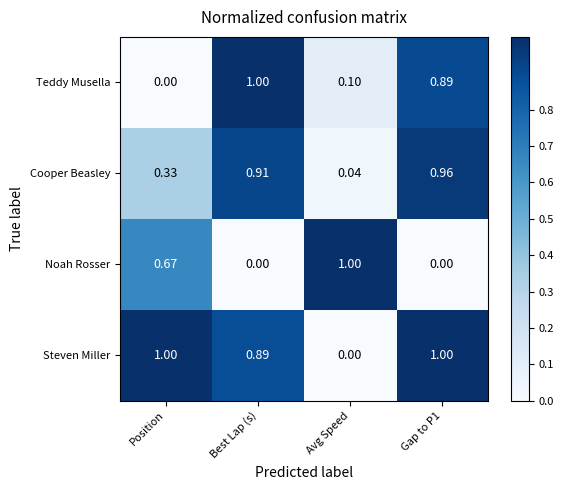

Which category has the lowest value in the Teddy Musella series?

Position